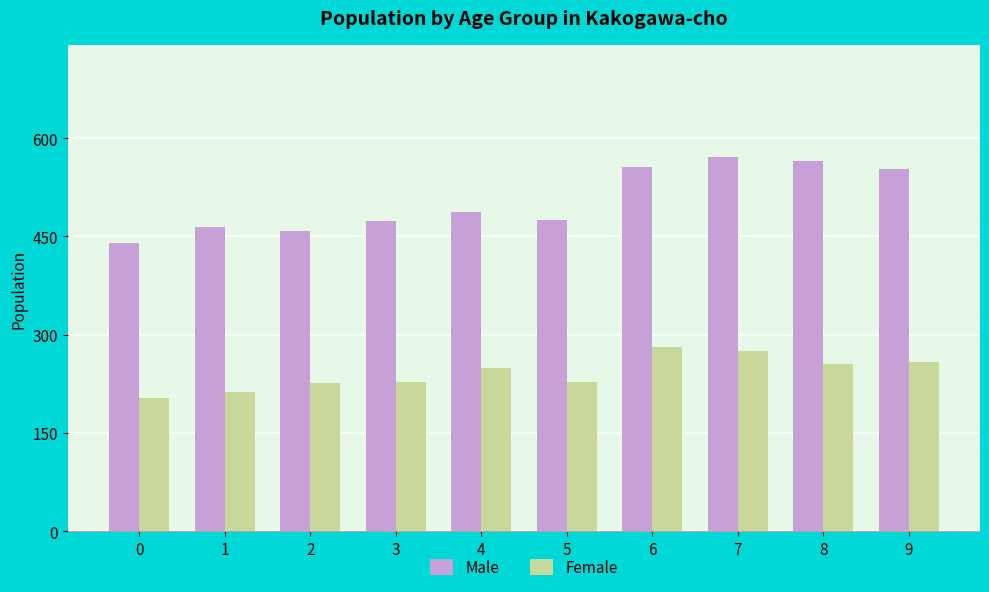

How many data points in Female are less than 249?

5